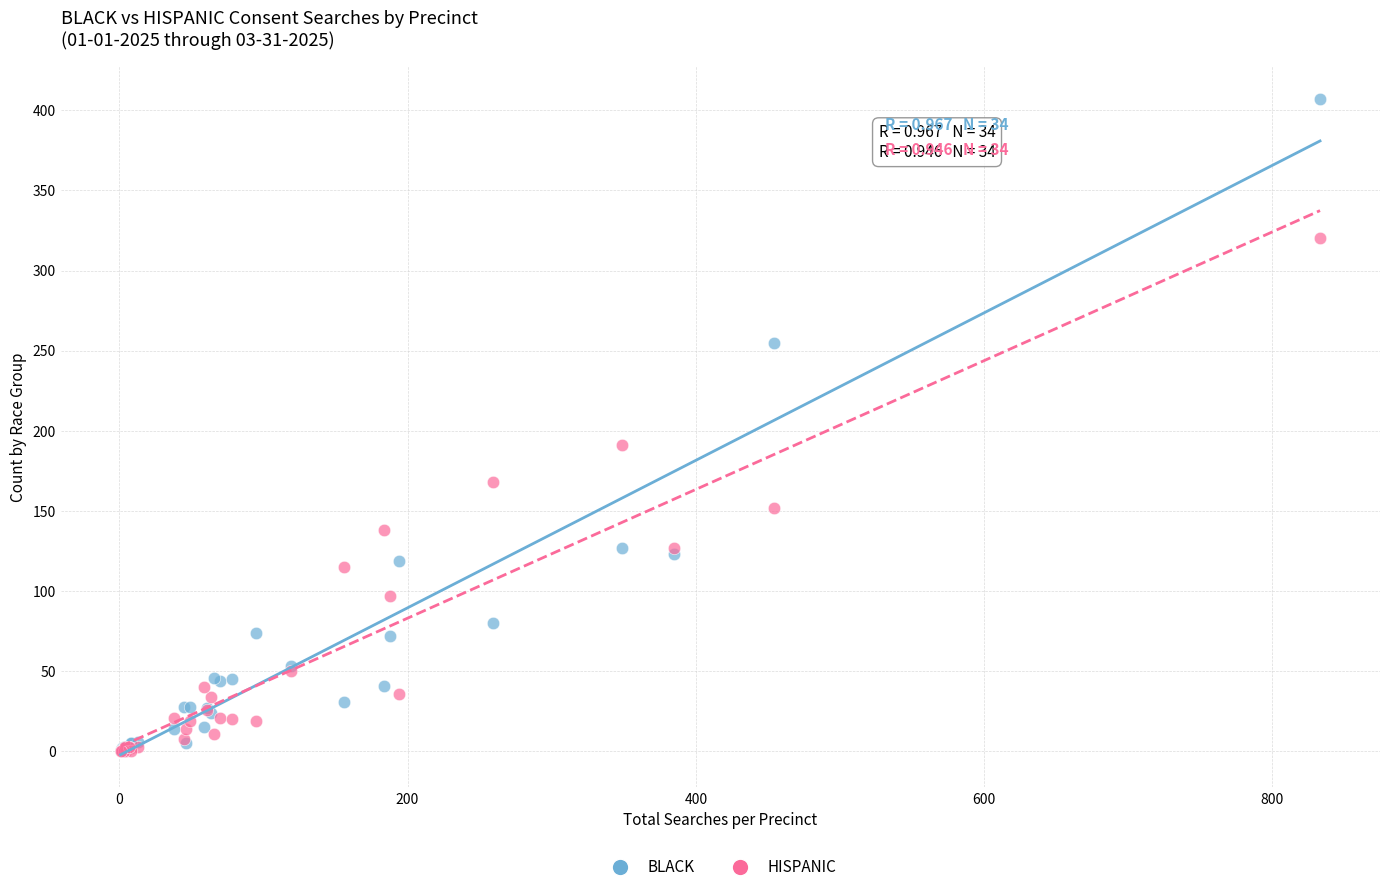

Across all series, what Y value is closest to 203?

191